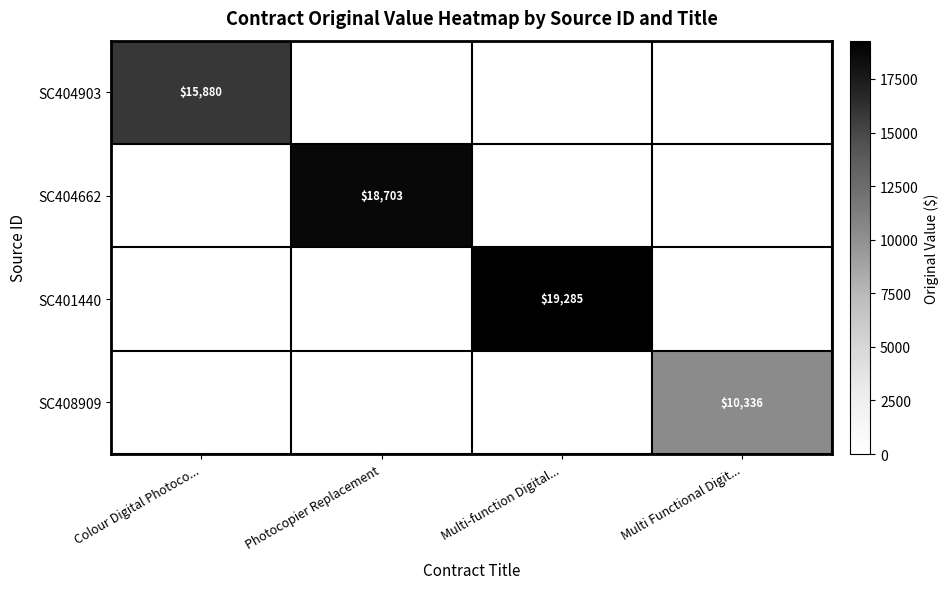

True or false: SC404903 has a value of 15880 at Colour Digital Photoco....

True